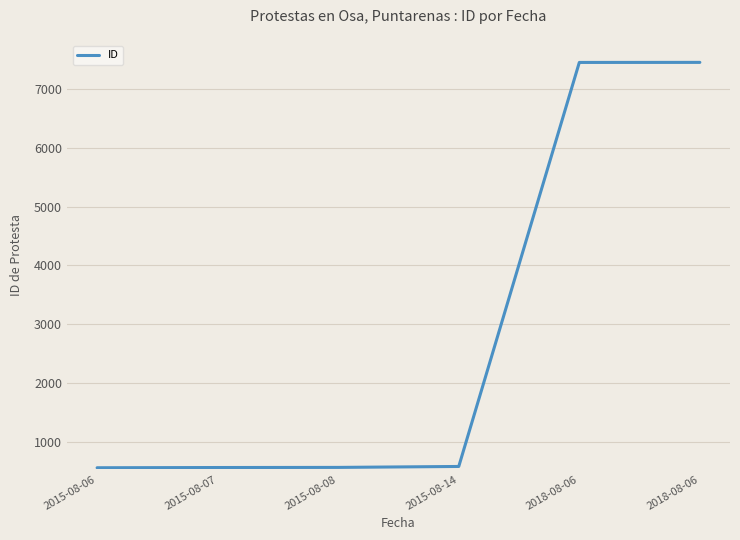

How many lines are shown in the chart?

1